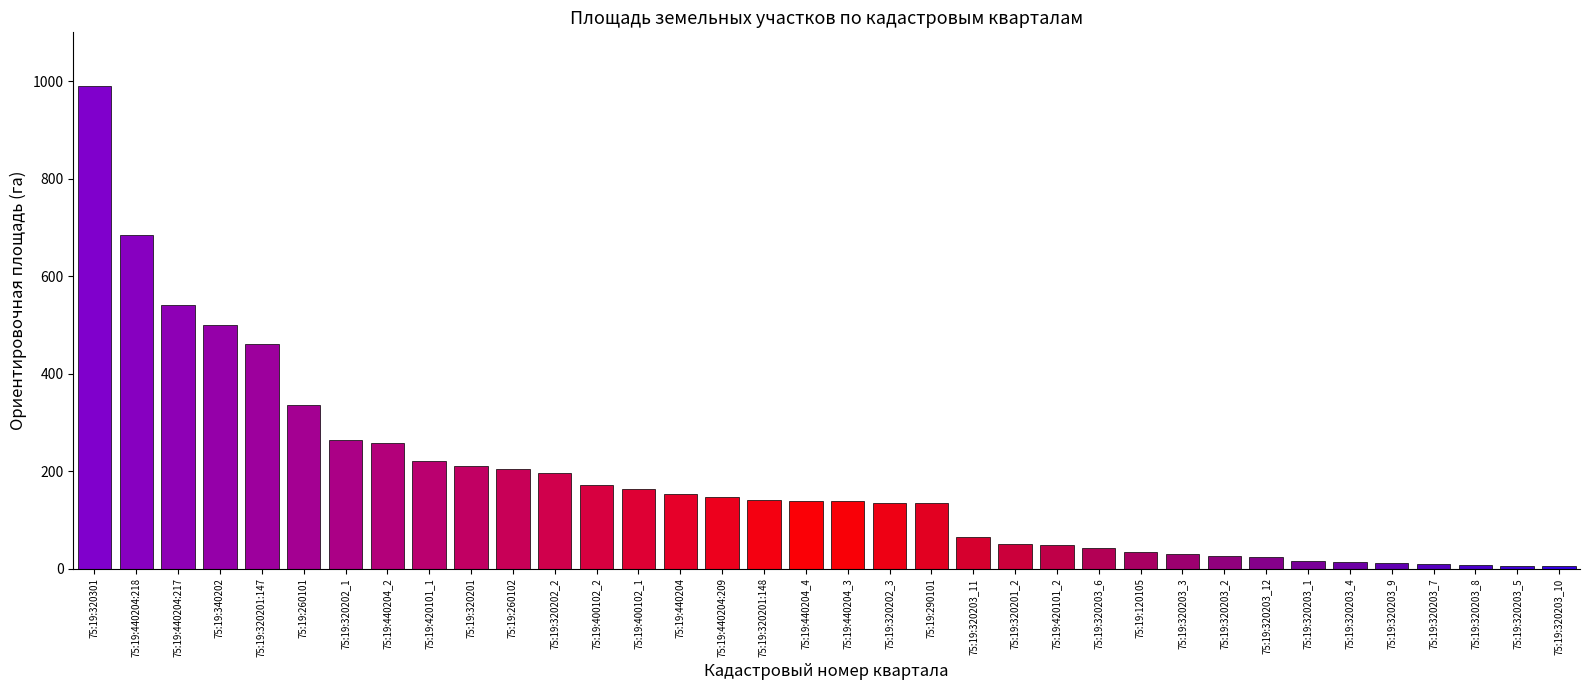

Between 75:19:400102_1 and 75:19:260102, which is larger?

75:19:260102